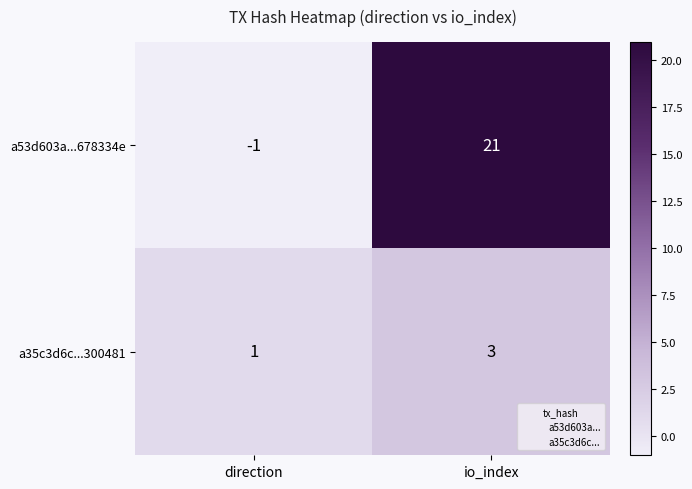

What is the difference between the a53d603a...678334e values at io_index and direction?

22